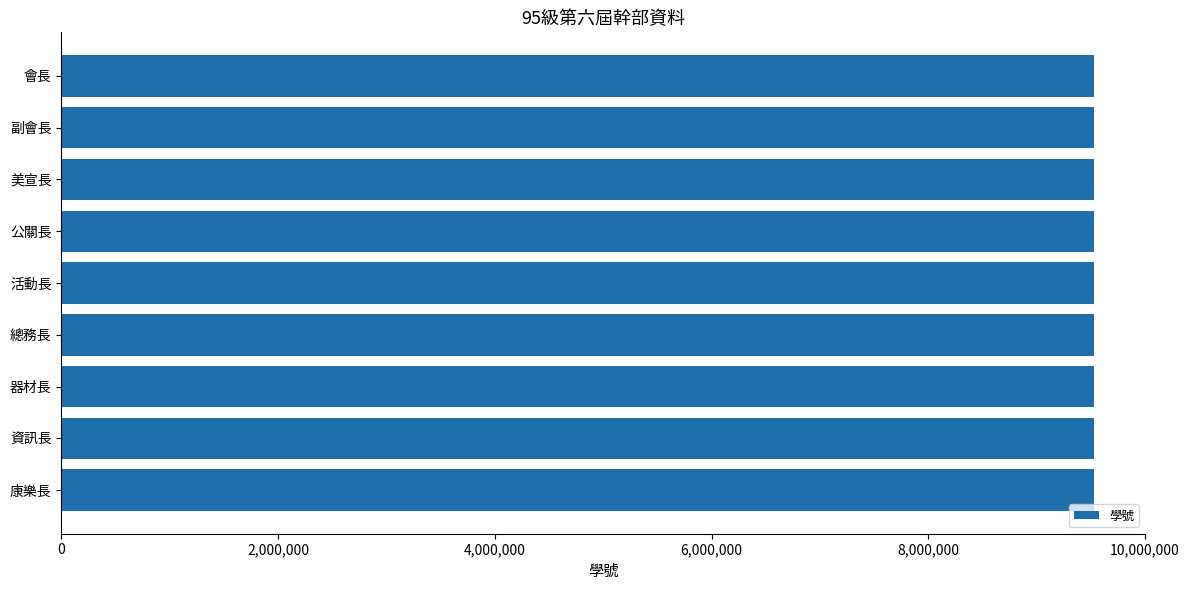

Count the number of categories in the chart.

9